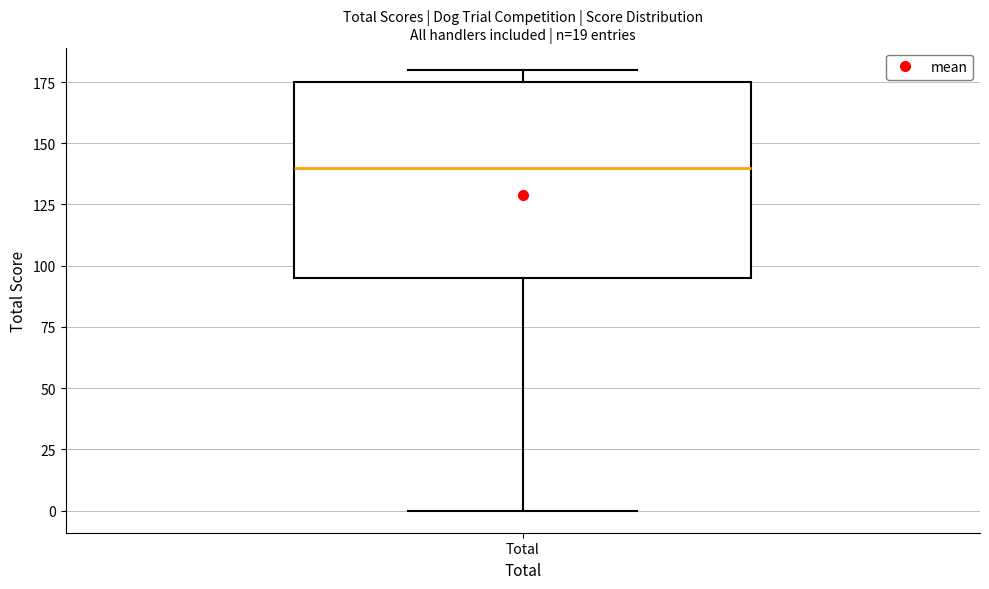

Where is the lower edge of the box for Total on the y-axis? The values are not printed on the chart, so give them approximately, as read against the axis.

95